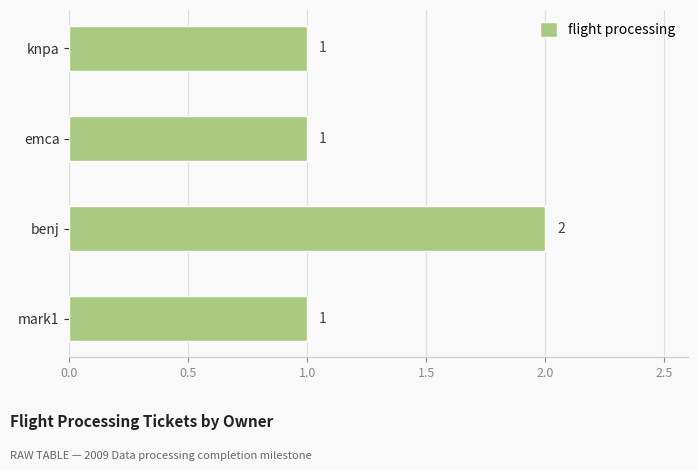

What is the ratio of the value at mark1 to the value at benj?

0.5